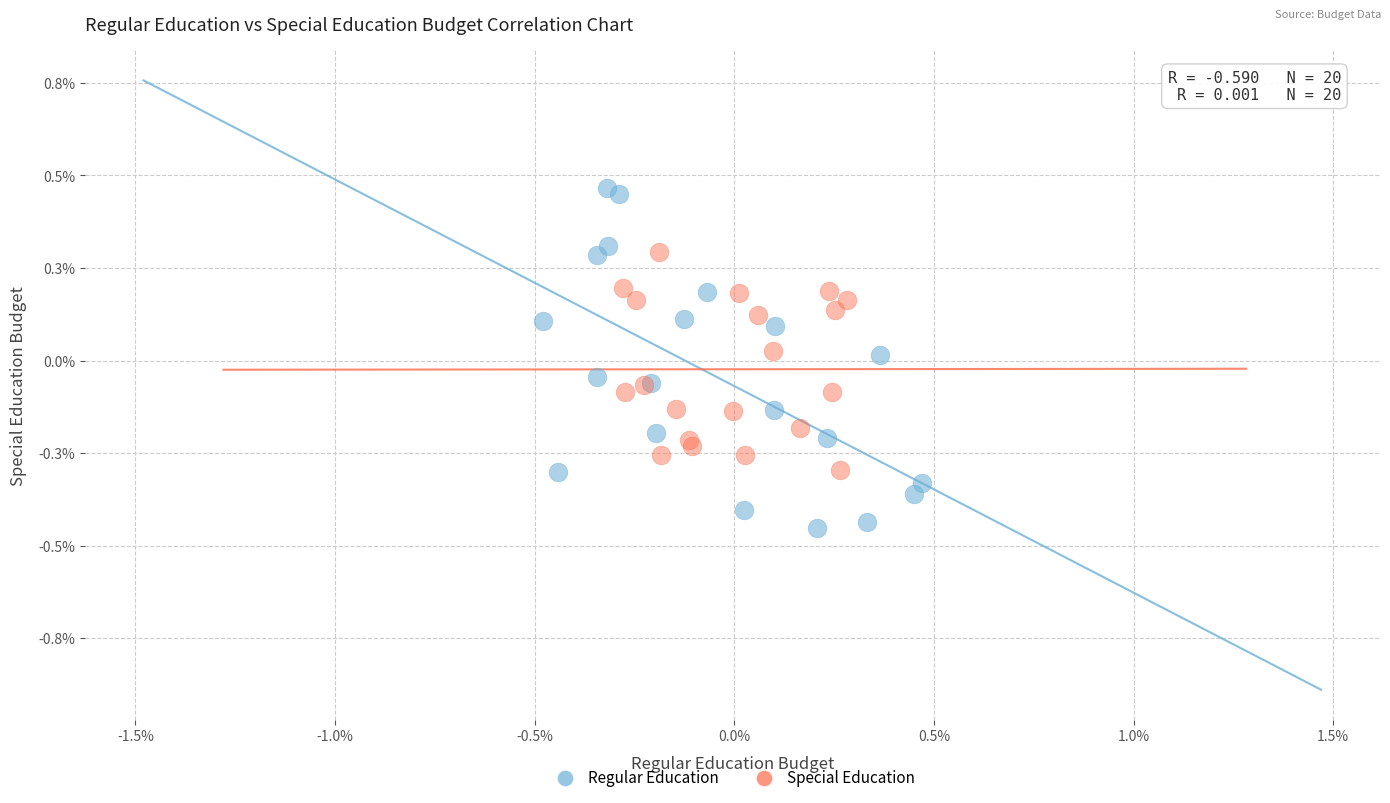

Which series contains the lowest Y value?

Regular Education